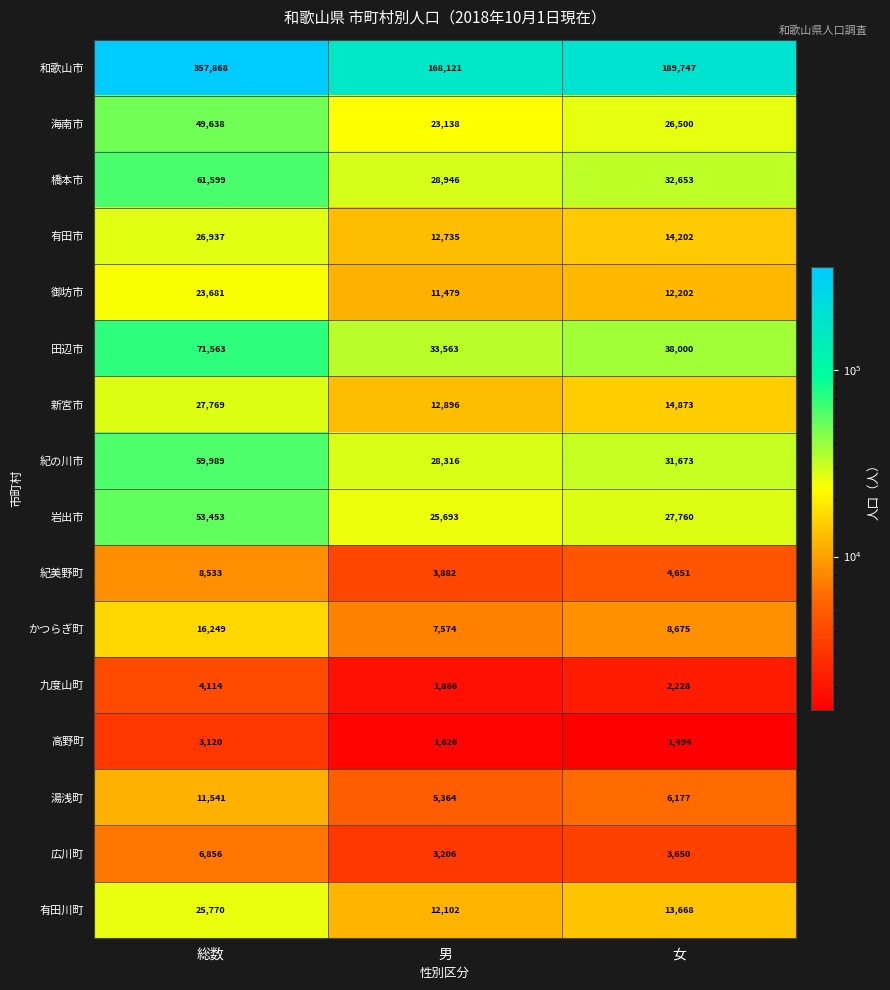

Which series has the largest total across all categories?

和歌山市